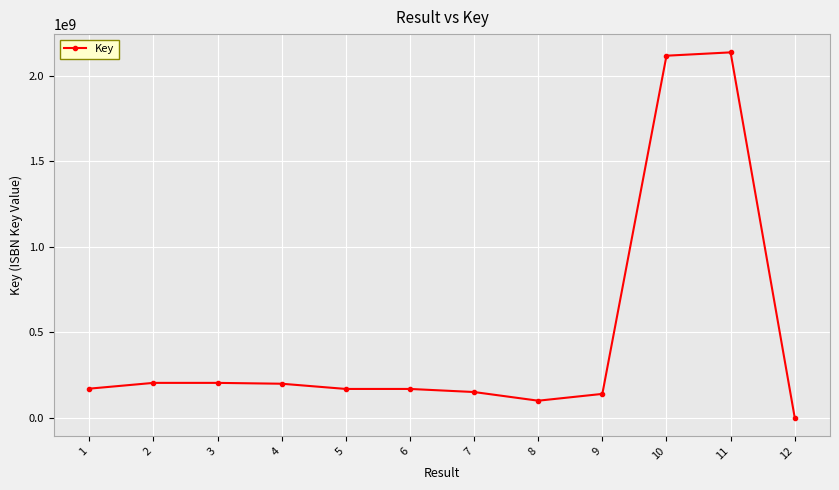

The value at 2 is 204925818. True or false?

True